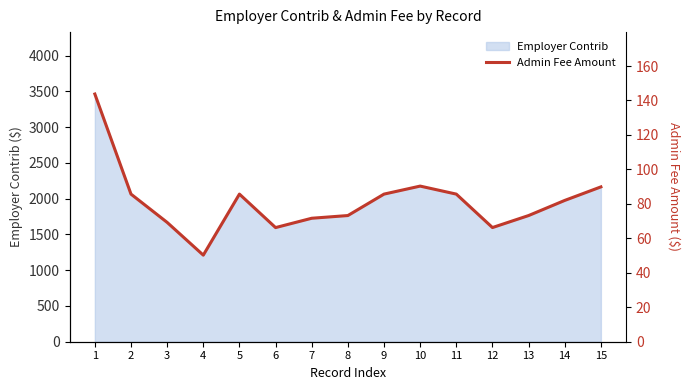

Which category has the lowest value across all series?

4